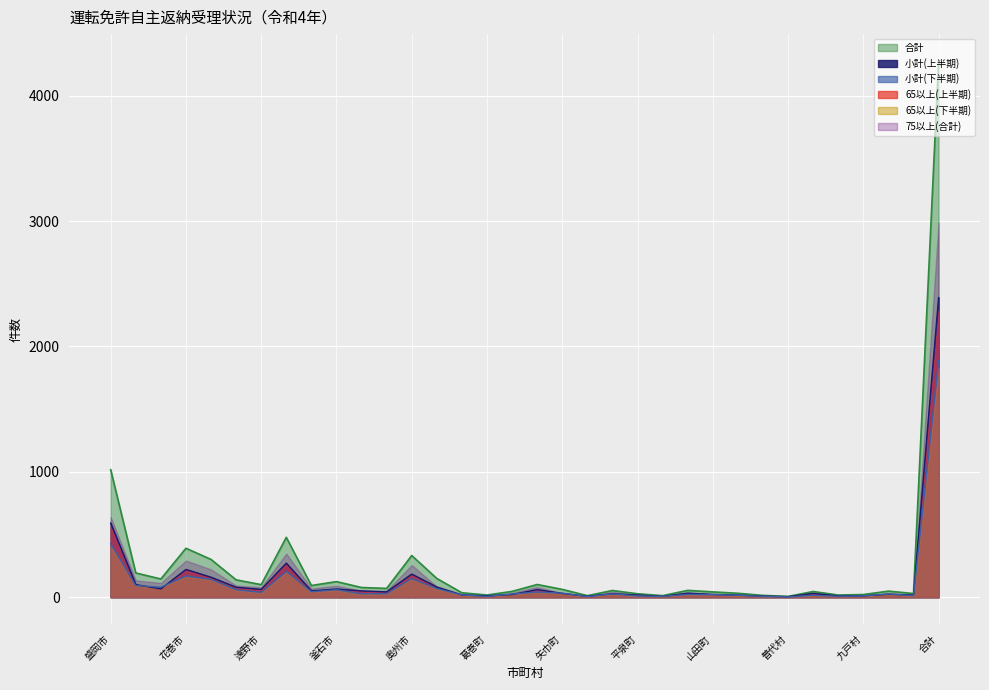

What is the total value across all series at 一戸町?

58